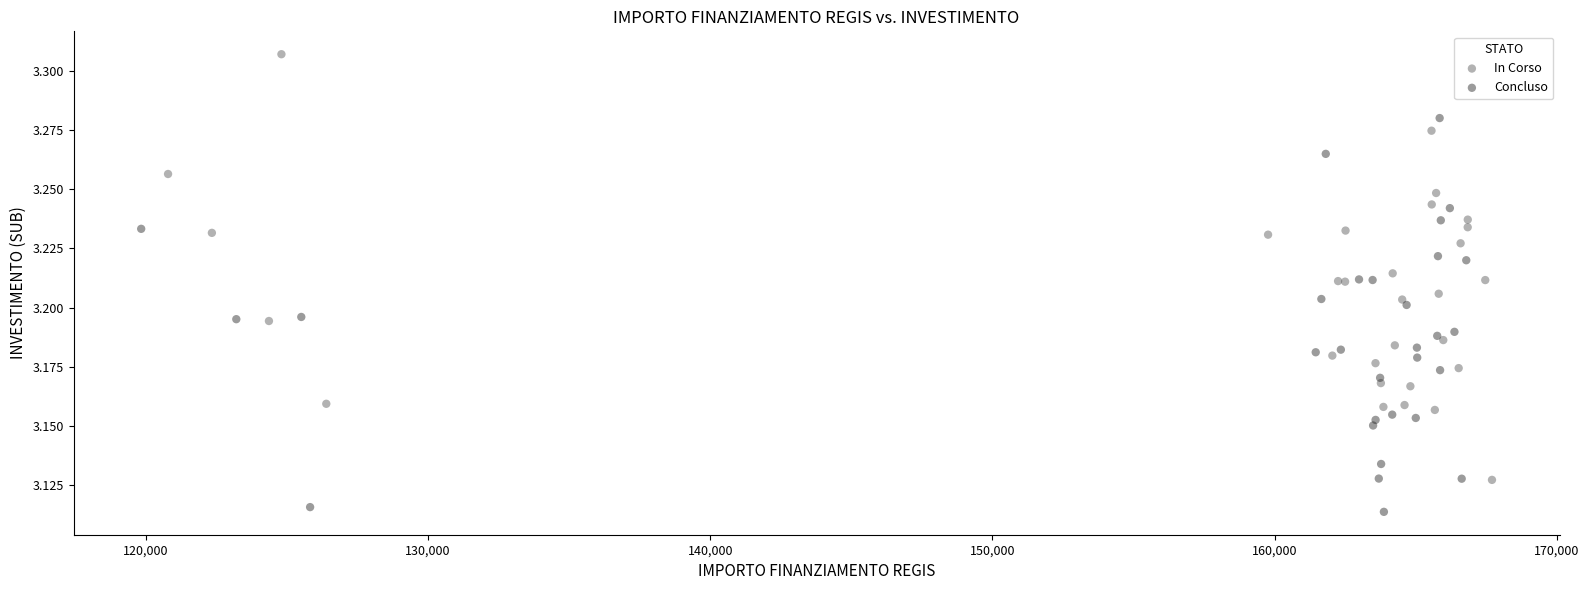

Which series has the widest spread of Y values?

In Corso